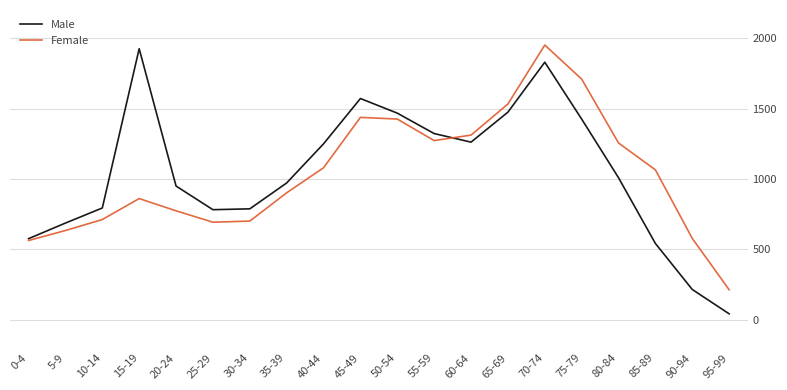

The value of Male at 55-59 is 731. True or false?

False